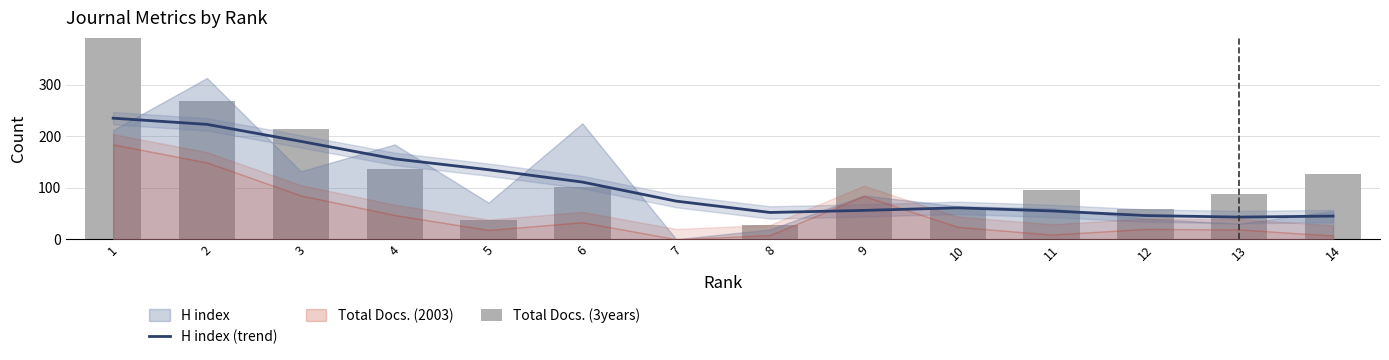

What is the approximate value of Total Docs. (3years) at 10?

58